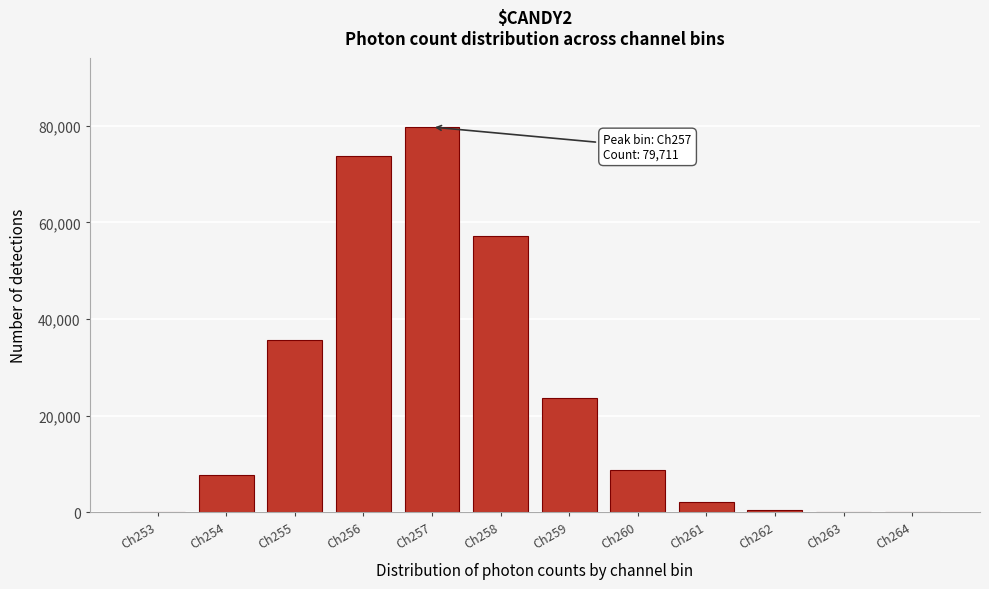

What is the sum of all values?

289175